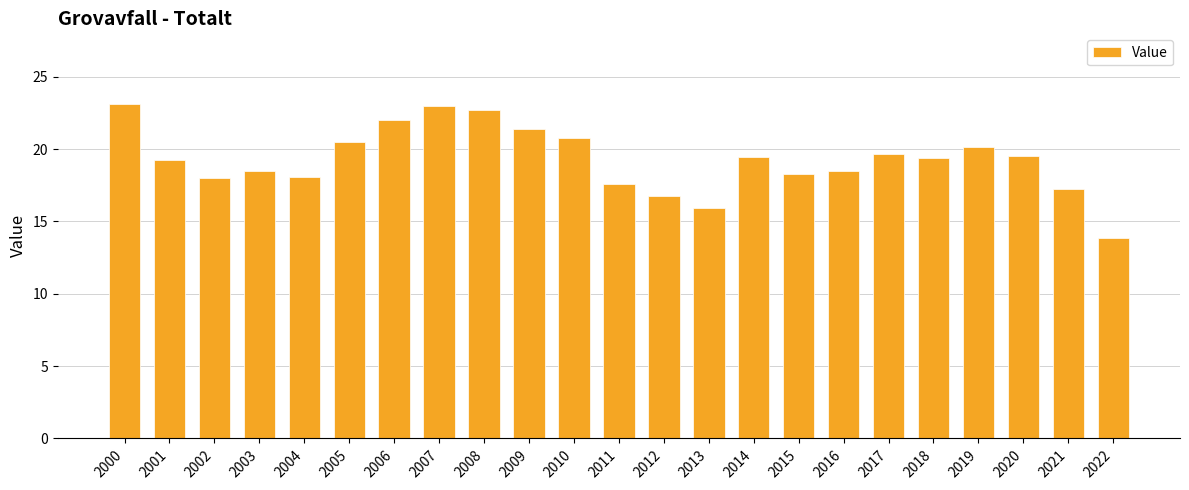

Count the number of data series in this chart.

1